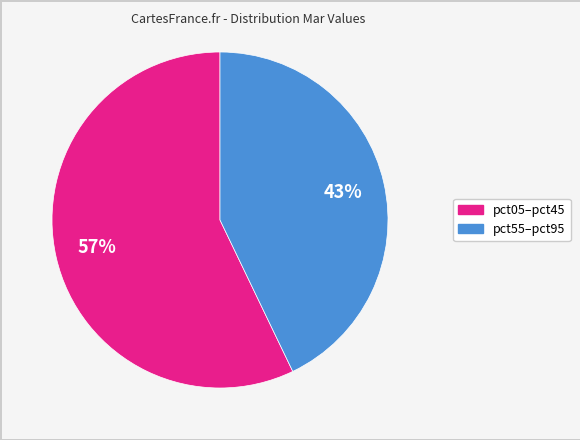

To the nearest percent, what is the average slice percentage?

50%